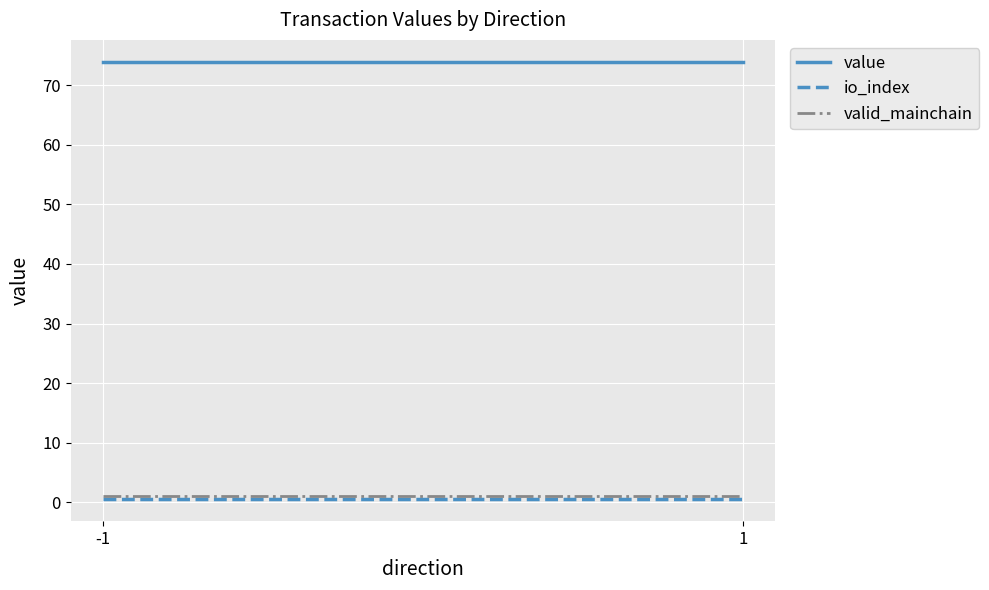

Is the value of io_index at -1 greater than the value of valid_mainchain at -1?

No